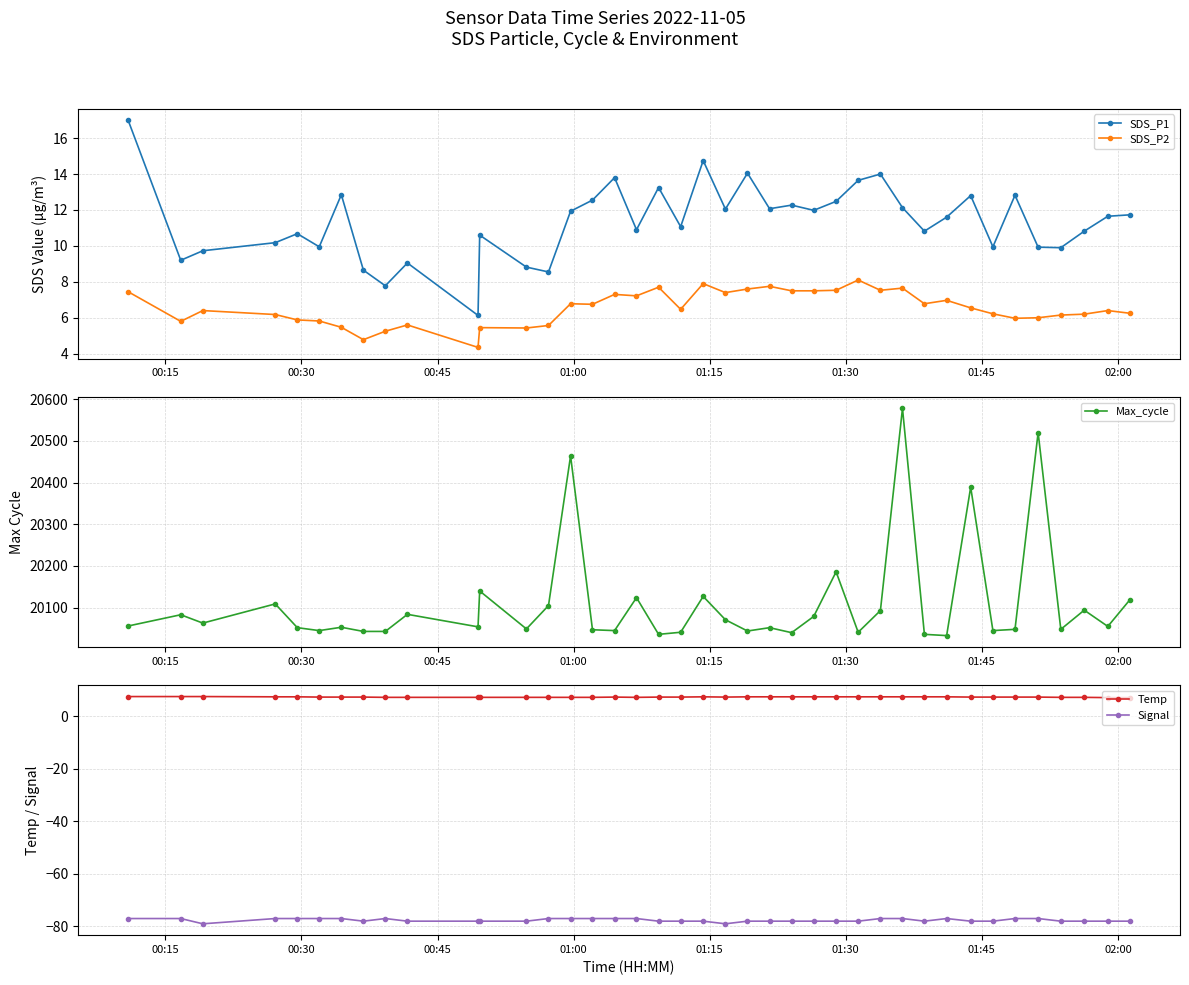

True or false: SDS_P2 has more than 1 interior local peaks.

True